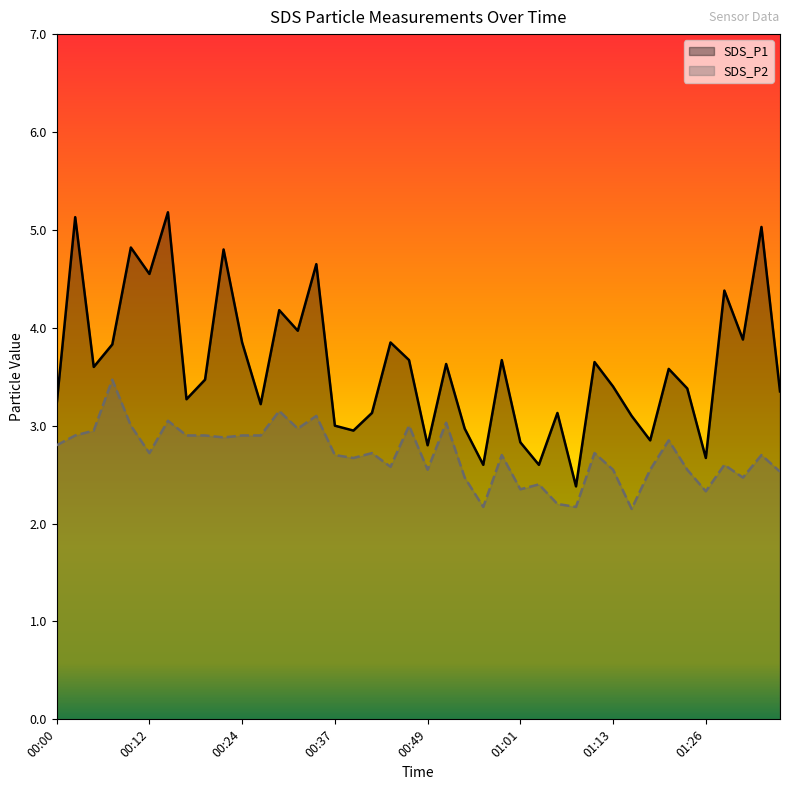

At which label does SDS_P1 reach its minimum?

01:08